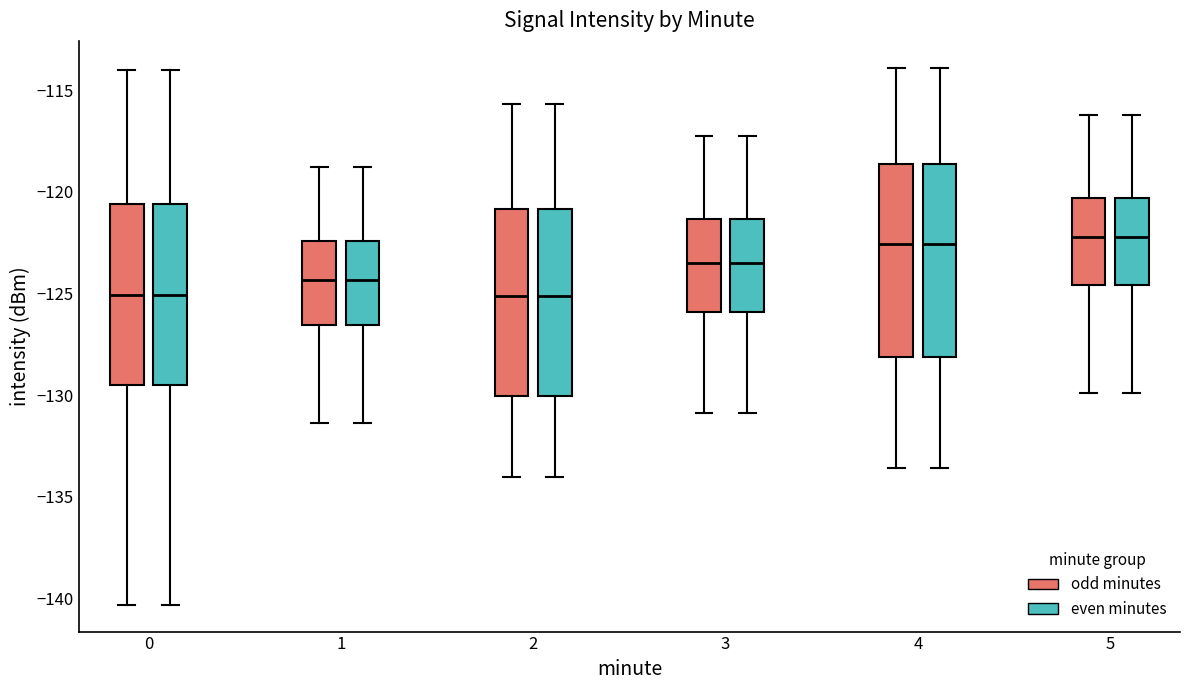

Reading left to right, transcribe this box plot: for each box, give where its median line is, the range the box spans, and where its two whiskers end, as read against the y-axis. The values are not printed on the chart, so give them approximately, as read against the axis.

0 (odd minutes): median -125.0, box -129.5 to -120.5, whiskers -140.5 to -114.0
0 (even minutes): median -125.0, box -129.5 to -120.5, whiskers -140.5 to -114.0
1 (odd minutes): median -124.5, box -126.5 to -122.5, whiskers -131.5 to -119.0
1 (even minutes): median -124.5, box -126.5 to -122.5, whiskers -131.5 to -119.0
2 (odd minutes): median -125.0, box -130.0 to -121.0, whiskers -134.0 to -115.5
2 (even minutes): median -125.0, box -130.0 to -121.0, whiskers -134.0 to -115.5
3 (odd minutes): median -123.5, box -126.0 to -121.5, whiskers -131.0 to -117.0
3 (even minutes): median -123.5, box -126.0 to -121.5, whiskers -131.0 to -117.0
4 (odd minutes): median -122.5, box -128.0 to -118.5, whiskers -133.5 to -114.0
4 (even minutes): median -122.5, box -128.0 to -118.5, whiskers -133.5 to -114.0
5 (odd minutes): median -122.0, box -124.5 to -120.5, whiskers -130.0 to -116.0
5 (even minutes): median -122.0, box -124.5 to -120.5, whiskers -130.0 to -116.0